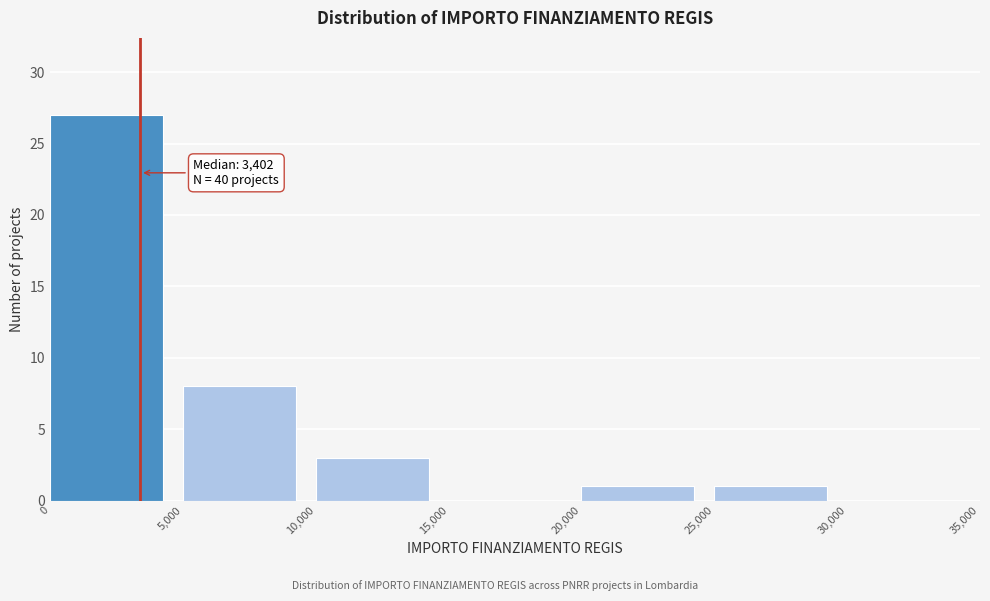

Which range on the x-axis has the tallest bar?

0 to 5,000